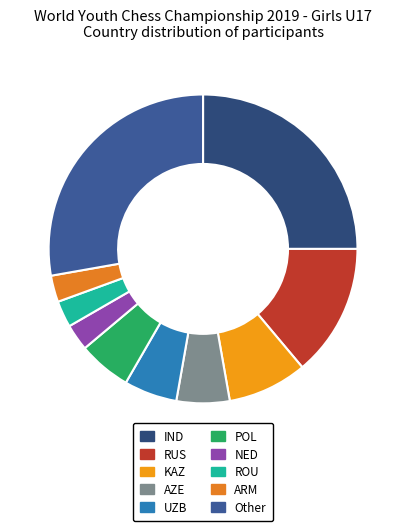

To the nearest percent, what is the difference between the UZB and RUS slice percentages?

8%